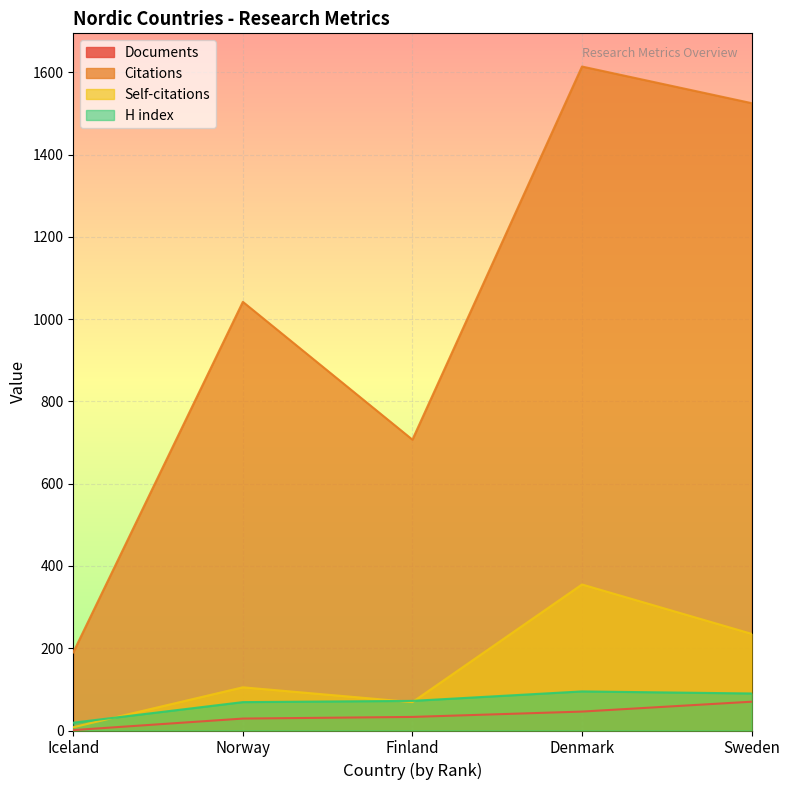

At how many categories does at least one series exceed 888?

3